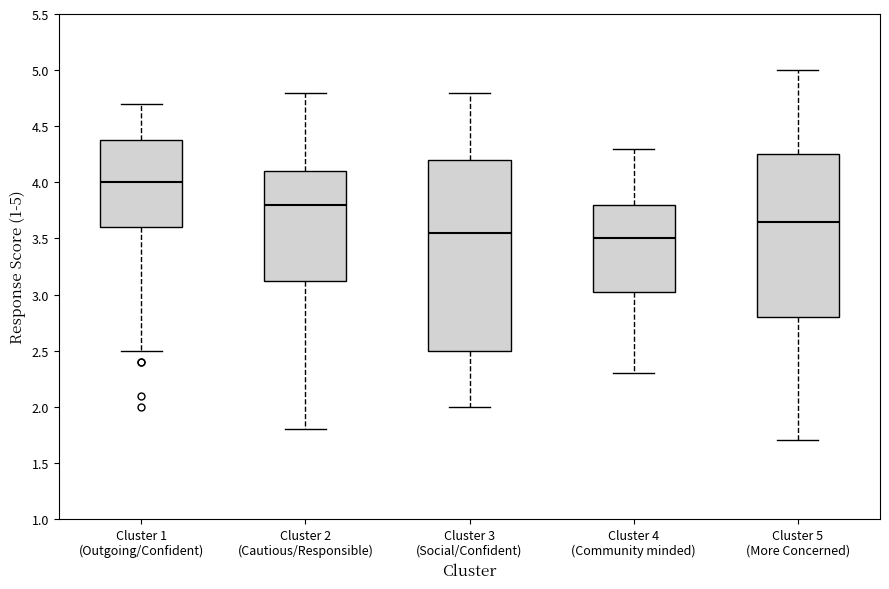

Reading left to right, read every box against the y-axis: the position of its median line, the range the box covers, and the ends of its whiskers. The values are not printed on the chart, so give them approximately, as read against the axis.

Cluster 1 (Outgoing/Confident): median 4.00, box 3.60 to 4.40, whiskers 2.50 to 4.70
Cluster 2 (Cautious/Responsible): median 3.80, box 3.15 to 4.10, whiskers 1.80 to 4.80
Cluster 3 (Social/Confident): median 3.55, box 2.50 to 4.20, whiskers 2.00 to 4.80
Cluster 4 (Community minded): median 3.50, box 3.05 to 3.80, whiskers 2.30 to 4.30
Cluster 5 (More Concerned): median 3.65, box 2.80 to 4.25, whiskers 1.70 to 5.00